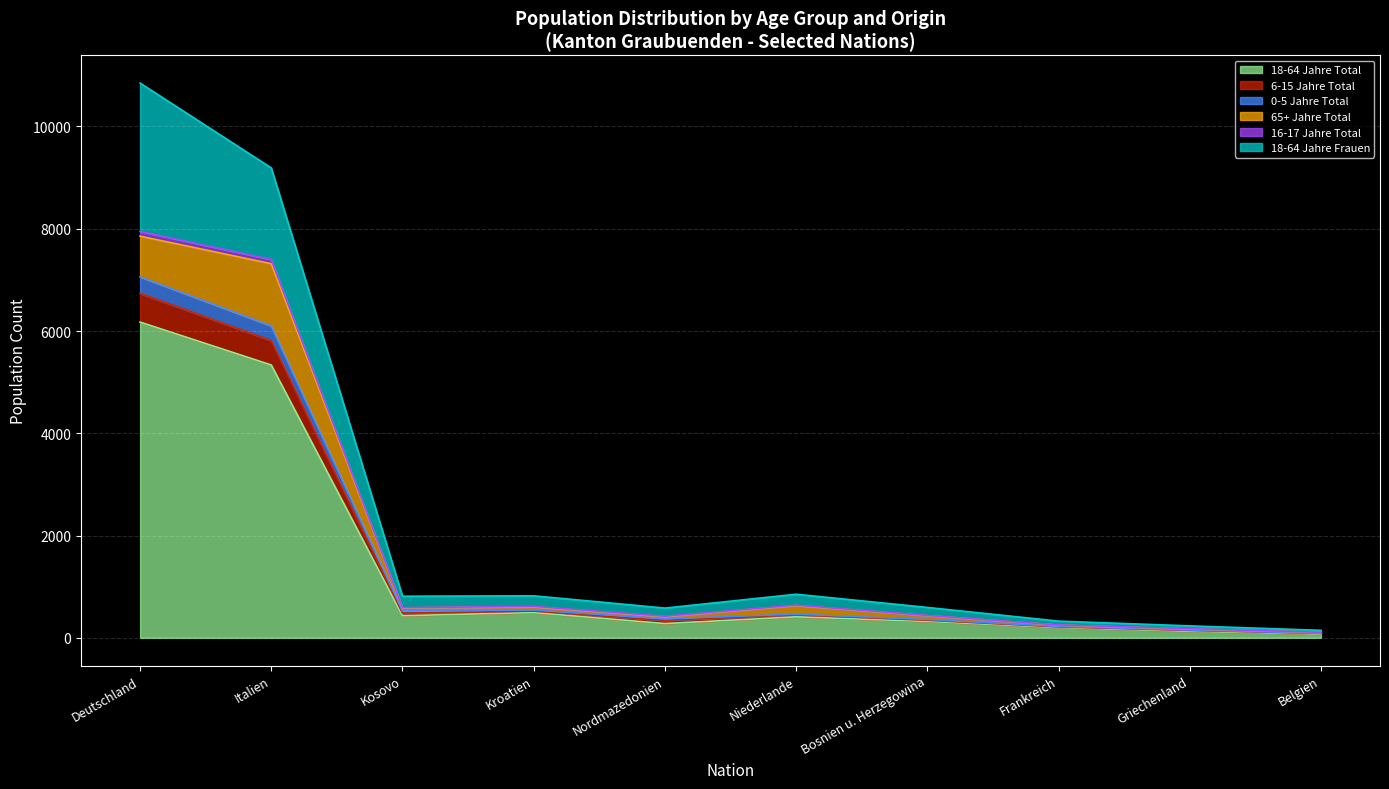

At which category does the chart reach its peak across all series?

Deutschland